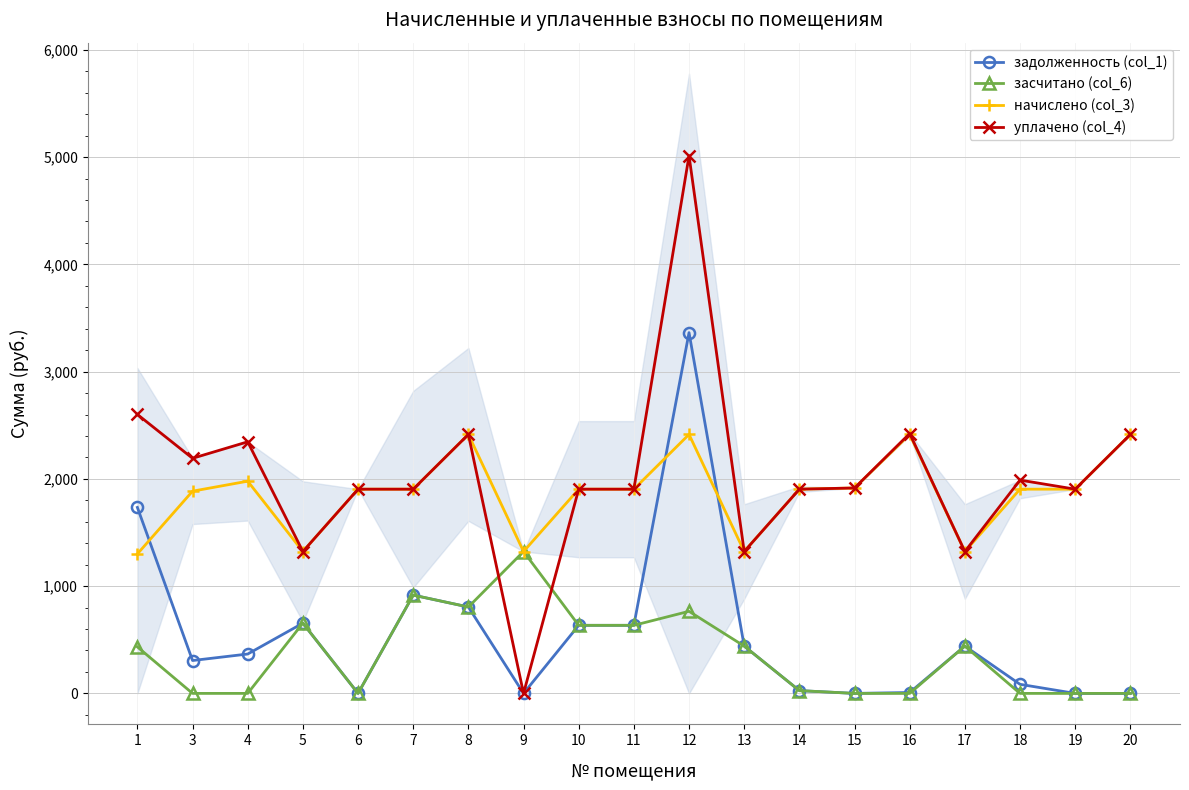

Which series changed the most between 6 and 11?

задолженность (col_1)